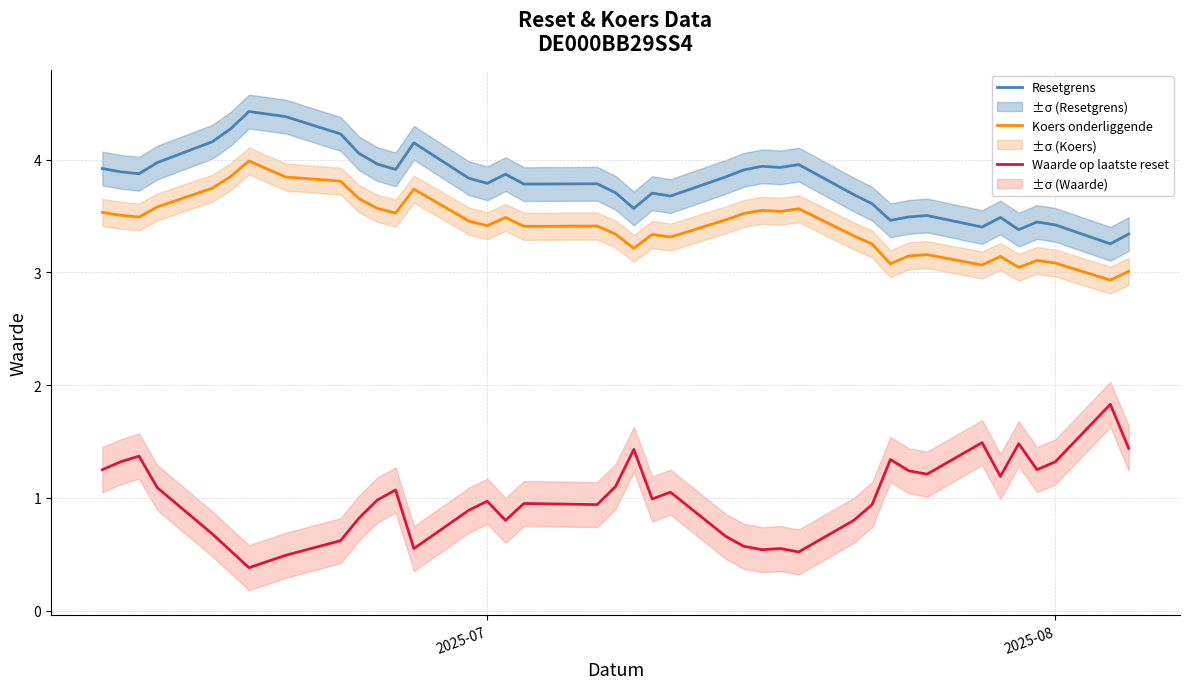

What is the maximum value for Resetgrens?

4.4